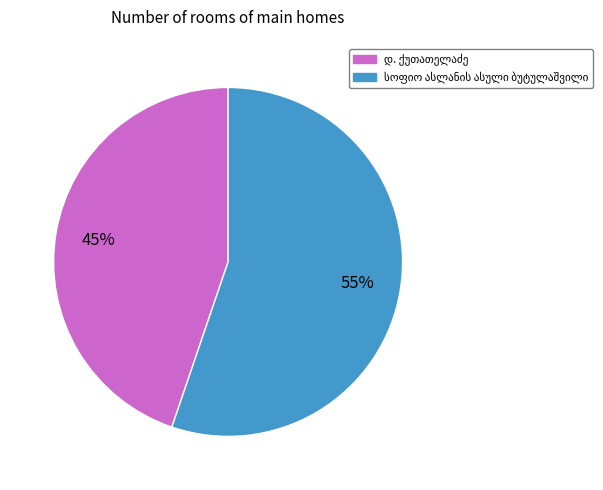

Does any single category account for the majority?

Yes